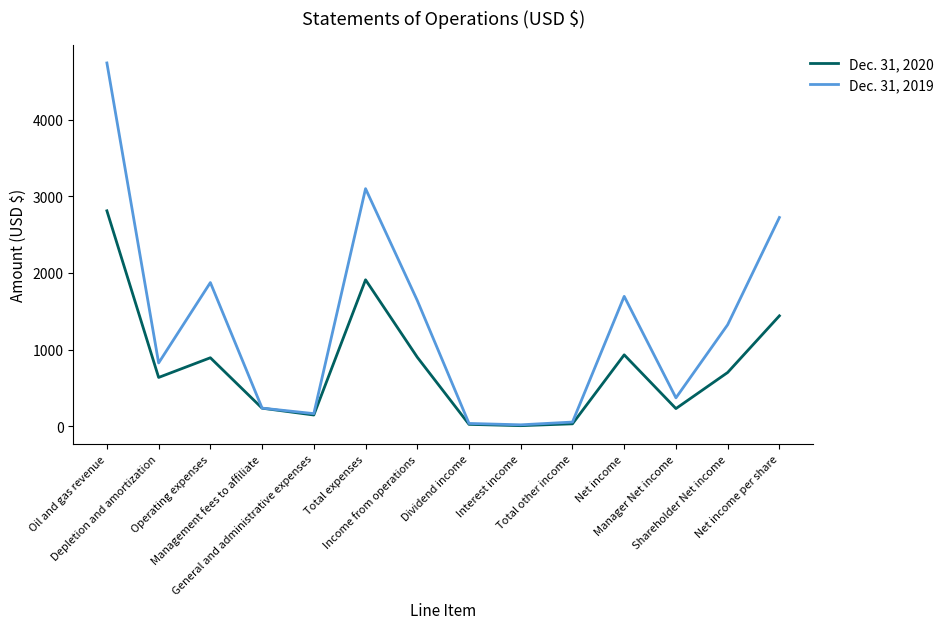

Which label corresponds to the largest value in the chart?

Oil and gas revenue